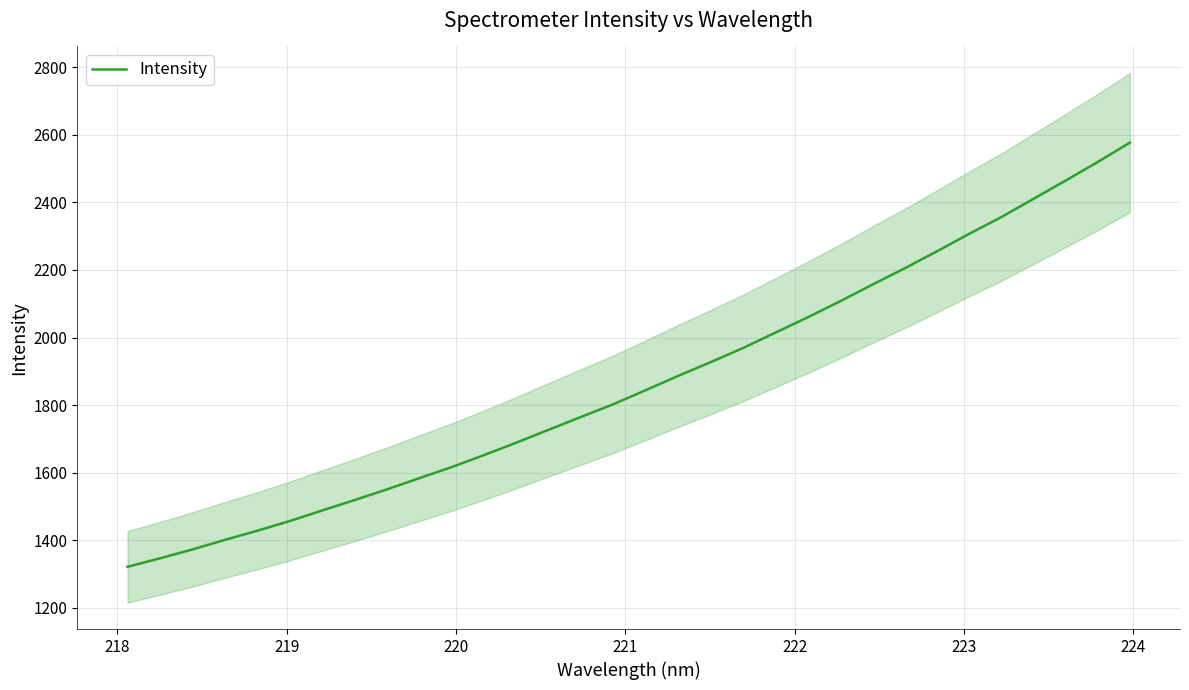

What is the highest value of the Intensity series?

2576.7